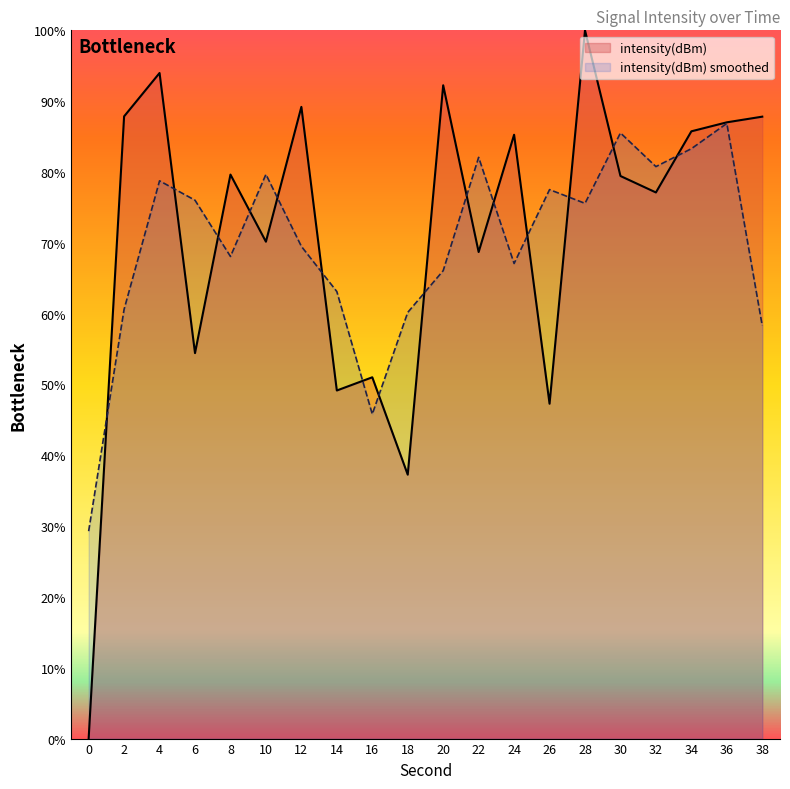

Does the chart display data point markers on the line(s)?

No